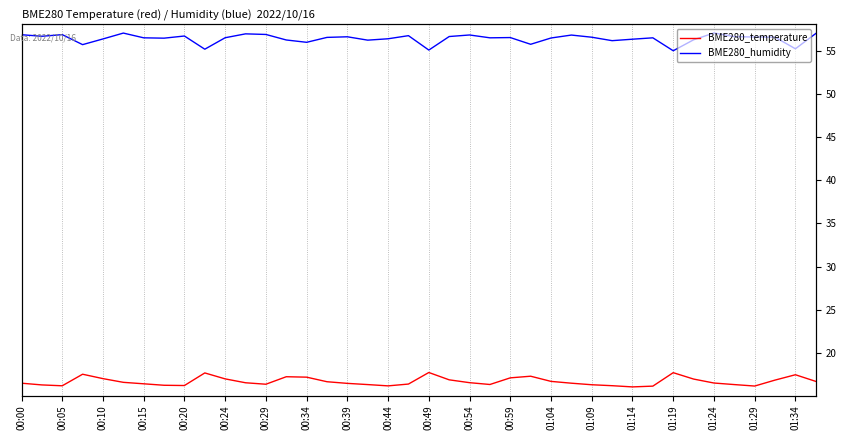

At how many categories does at least one series exceed 37?

40